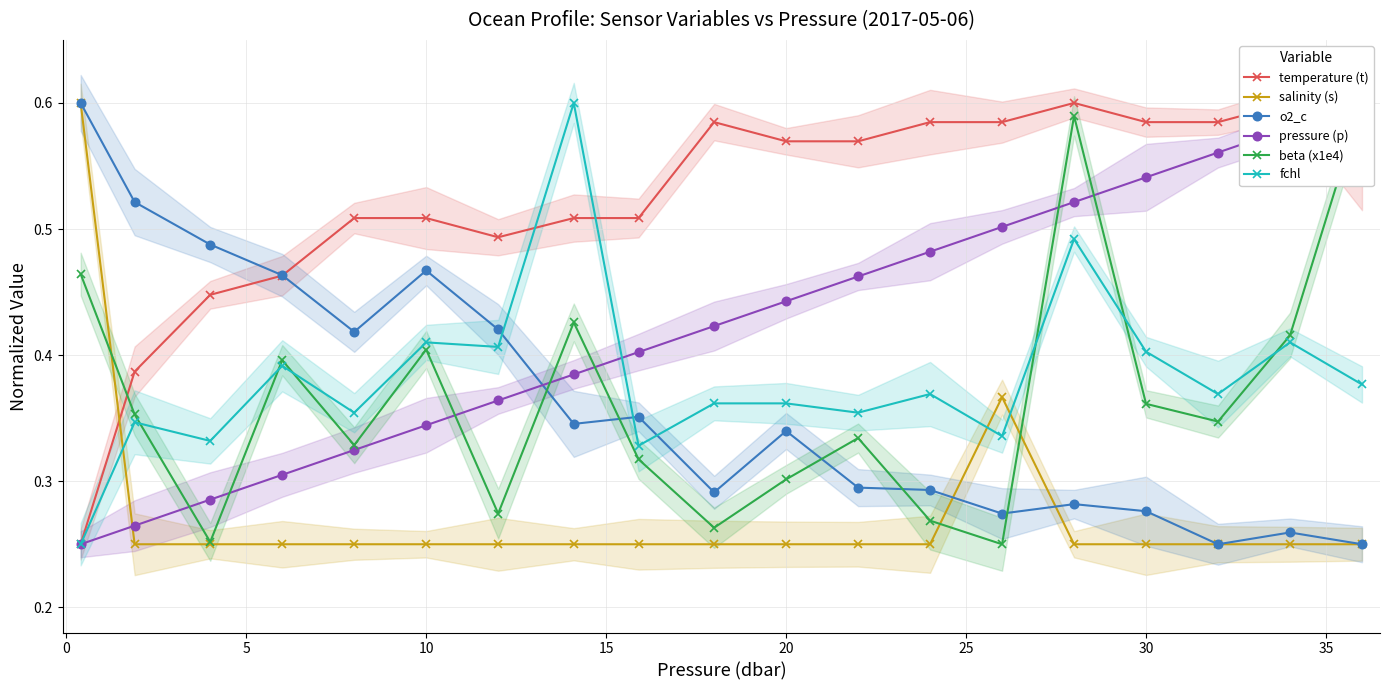

Is this an area chart (filled region under the line)?

No